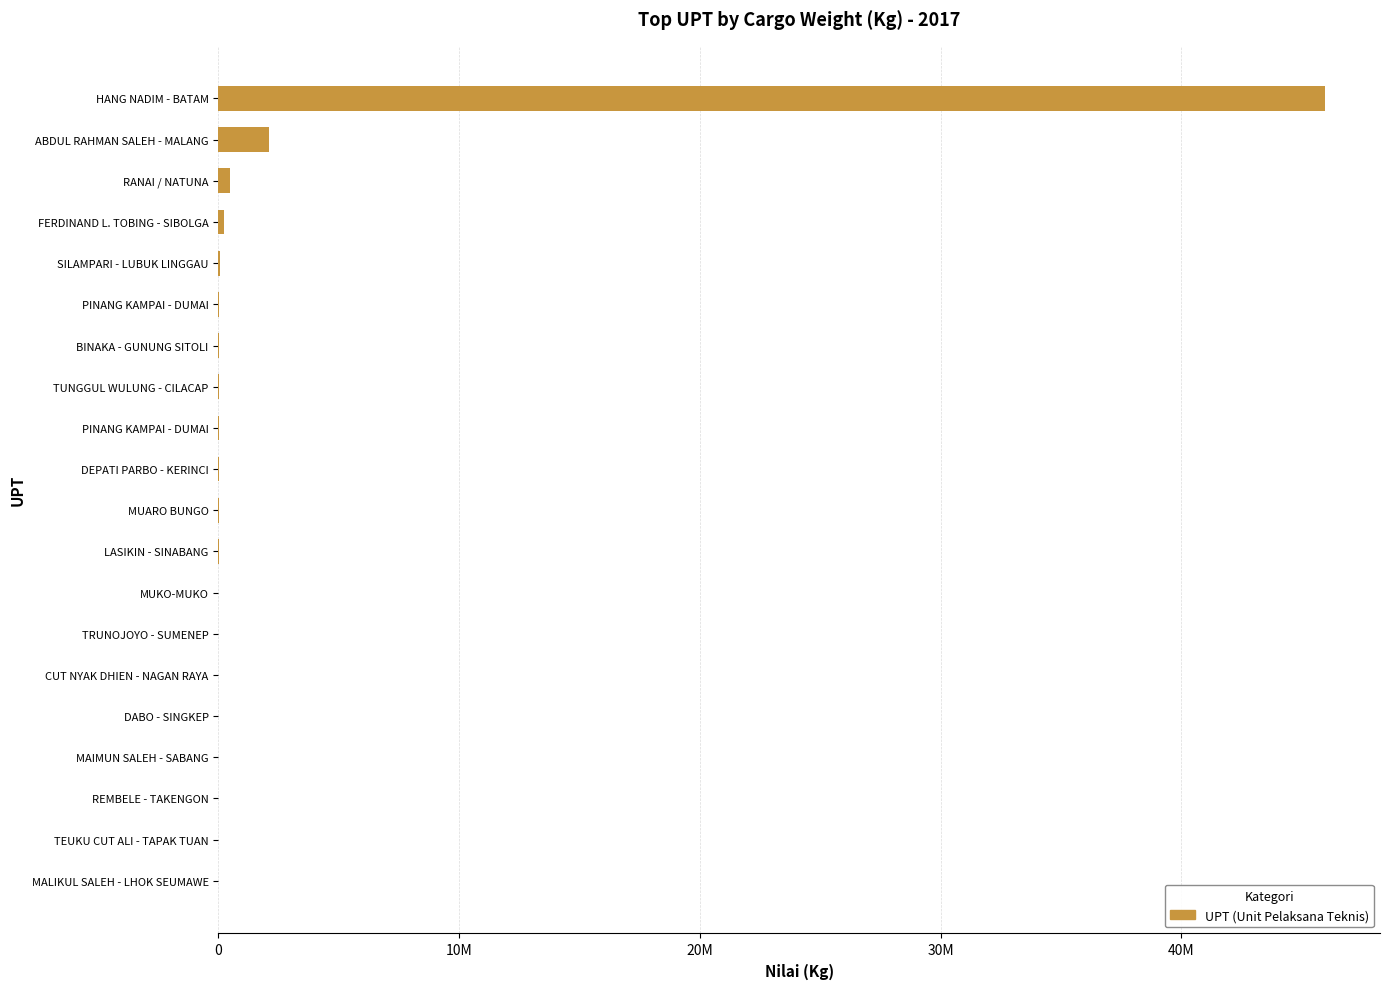

Does the chart contain any negative values?

No